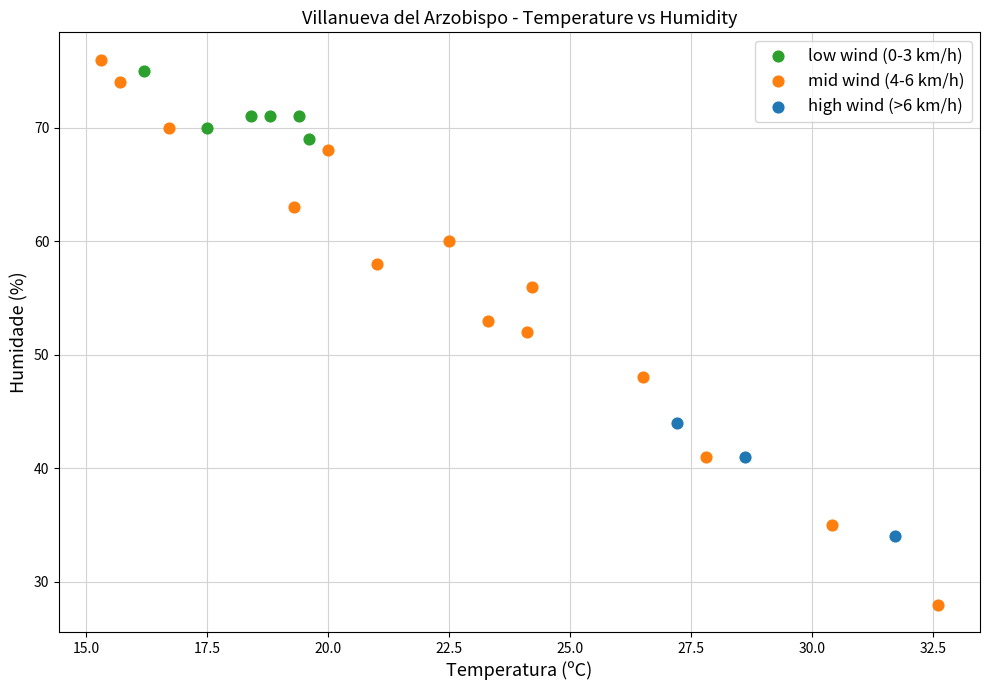

Which series has the largest Y range (max minus min)?

mid wind (4-6 km/h)